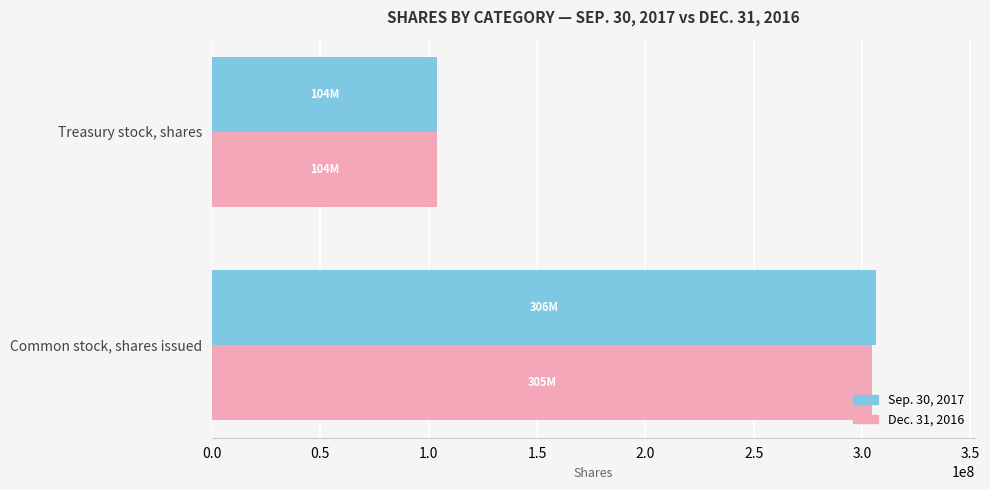

Count the Dec. 31, 2016 values in the range 104100000 to 304700000.

2